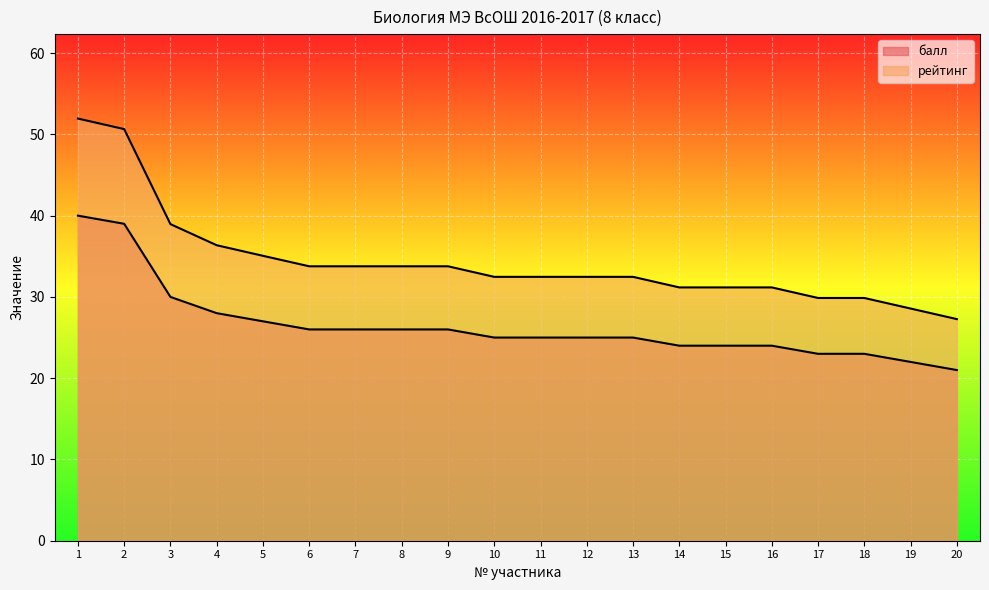

At which label does балл reach its minimum?

20